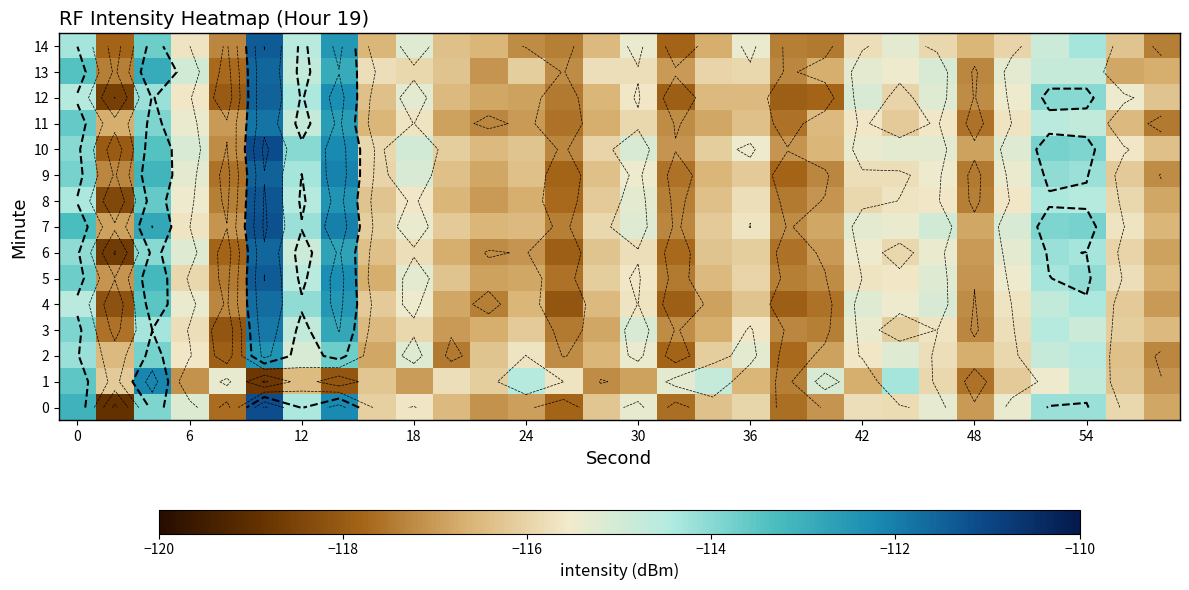

What is the spread (max minus min) of values at 18?

2.1